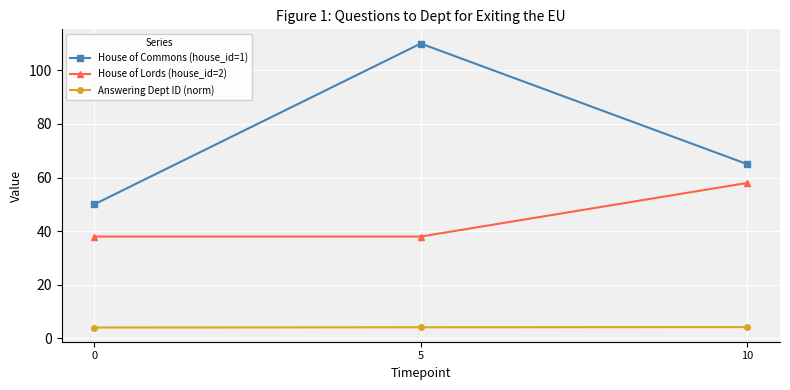

Is this an area chart (filled region under the line)?

No